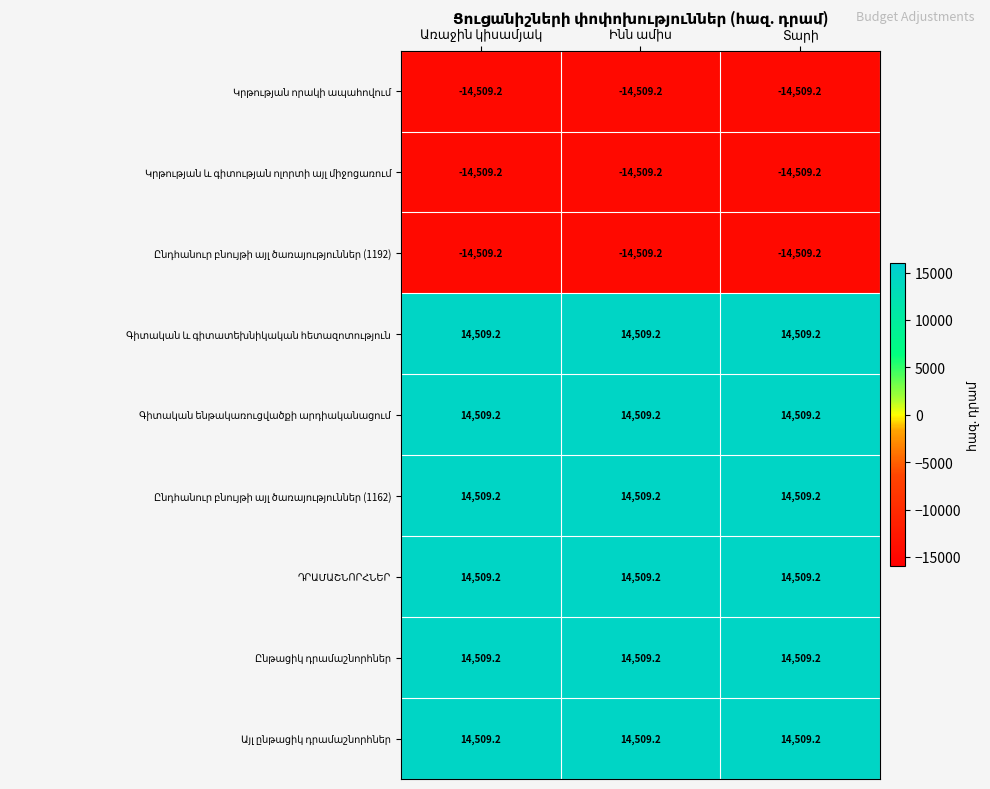

What is the greatest value displayed?

14509.2